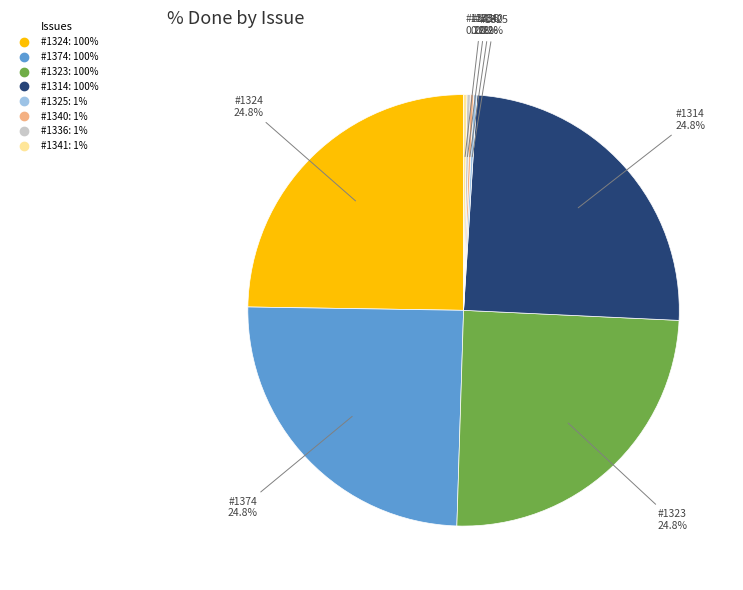

Is there any slice that represents more than half of the pie?

No